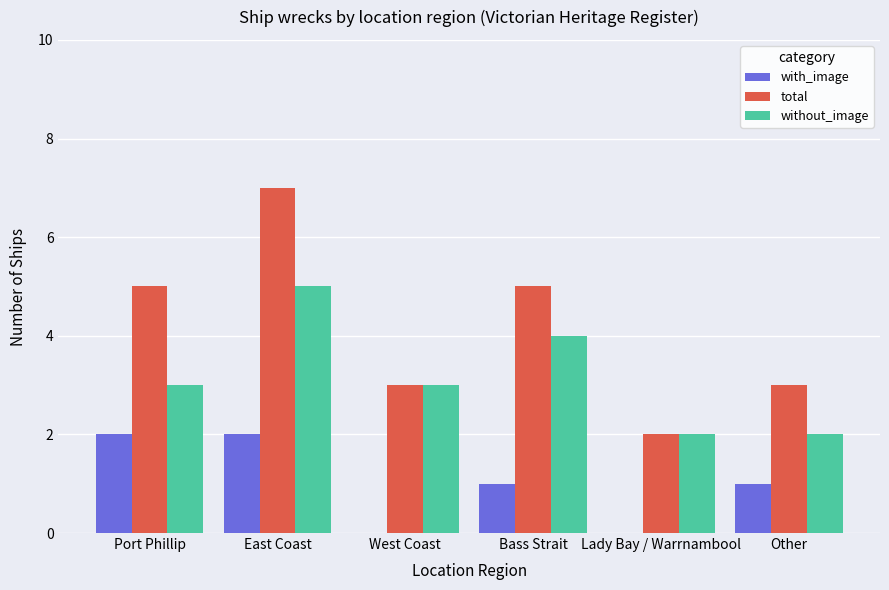

What is the sum of all total values?

25